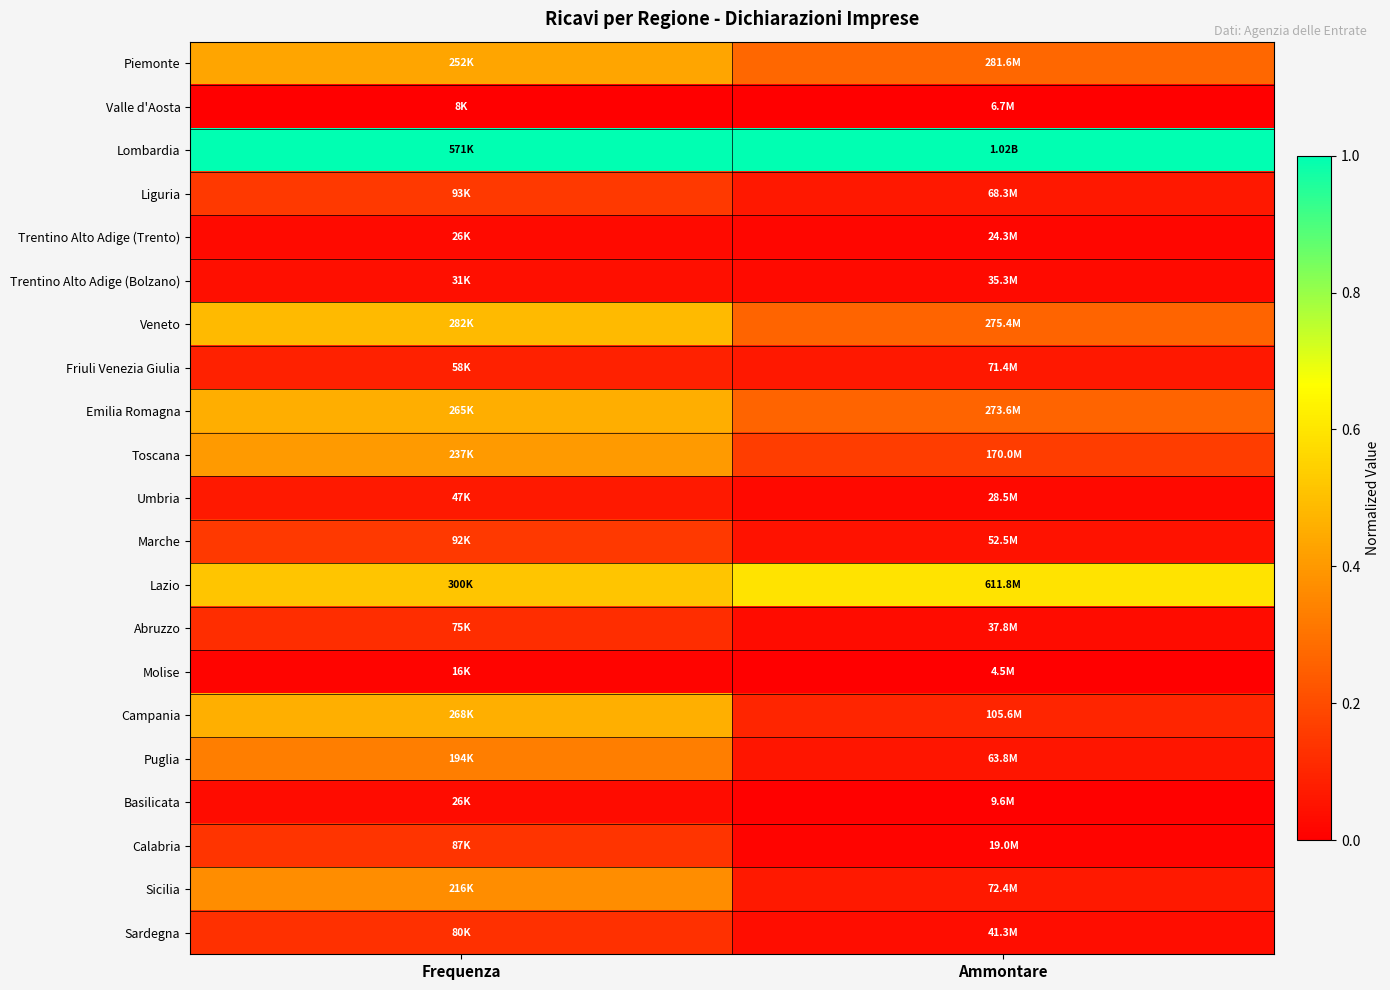

At how many categories does at least one series exceed 0?

2